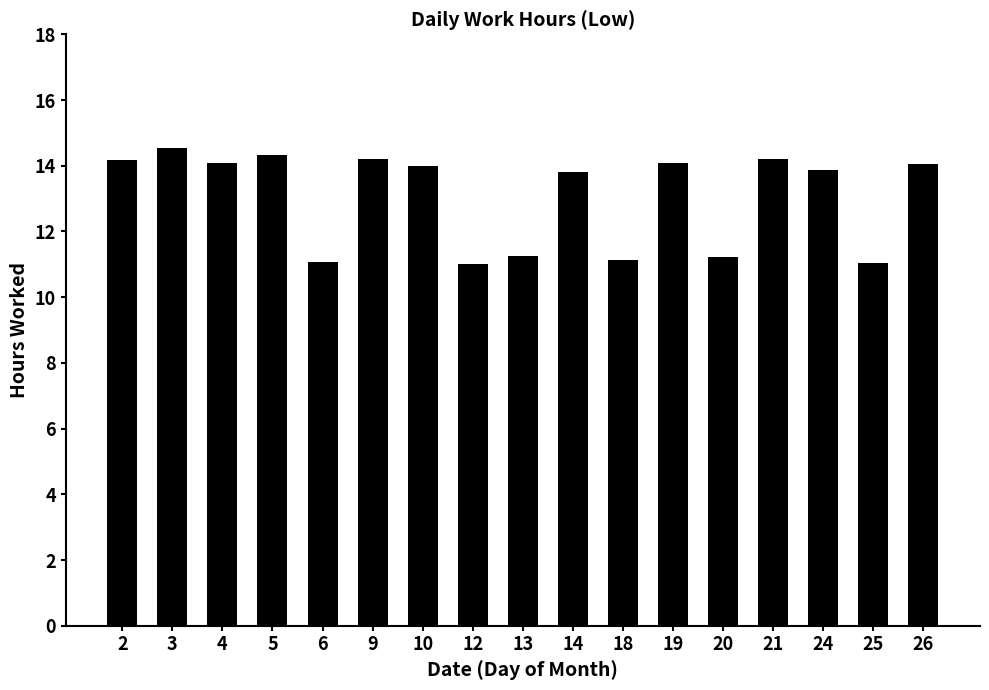

What is the sum of the values at 12 and 6?

22.1